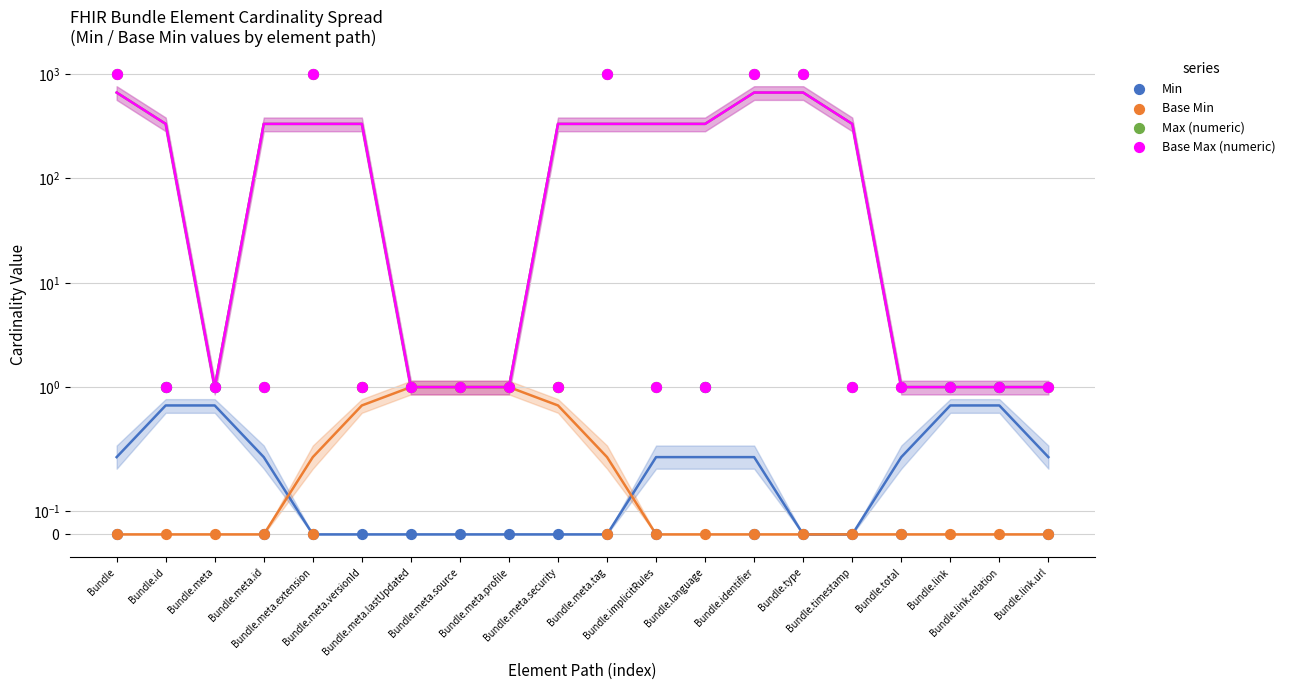

What are all the series names shown in the legend?

Min, Base Min, Max (numeric), Base Max (numeric)